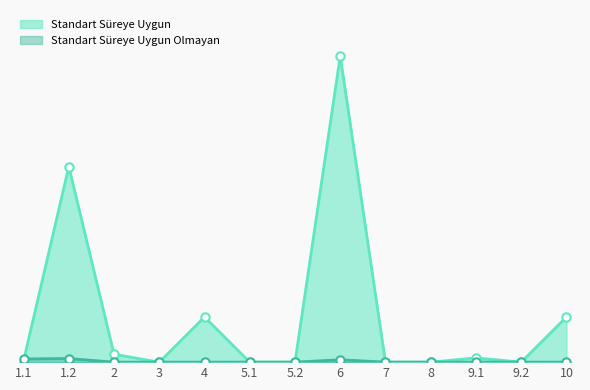

Reading left to right, transcribe all the data shown in this chart.

Standart Süreye Uygun: 1.1=17	1.2=2397	2=96	3=0	4=553	5.1=0	5.2=0	6=3752	7=0	8=0	9.1=52	9.2=0	10=552
Standart Süreye Uygun Olmayan: 1.1=39	1.2=44	2=0	3=0	4=0	5.1=0	5.2=0	6=29	7=0	8=0	9.1=0	9.2=0	10=0